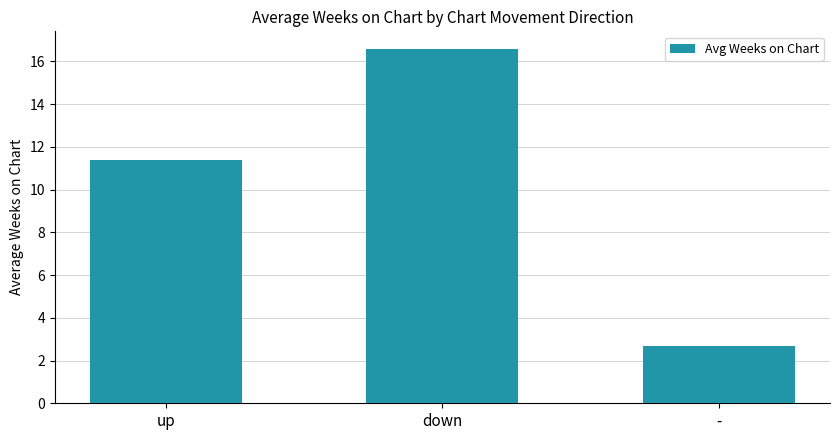

What is the change in value from down to -?

-13.9